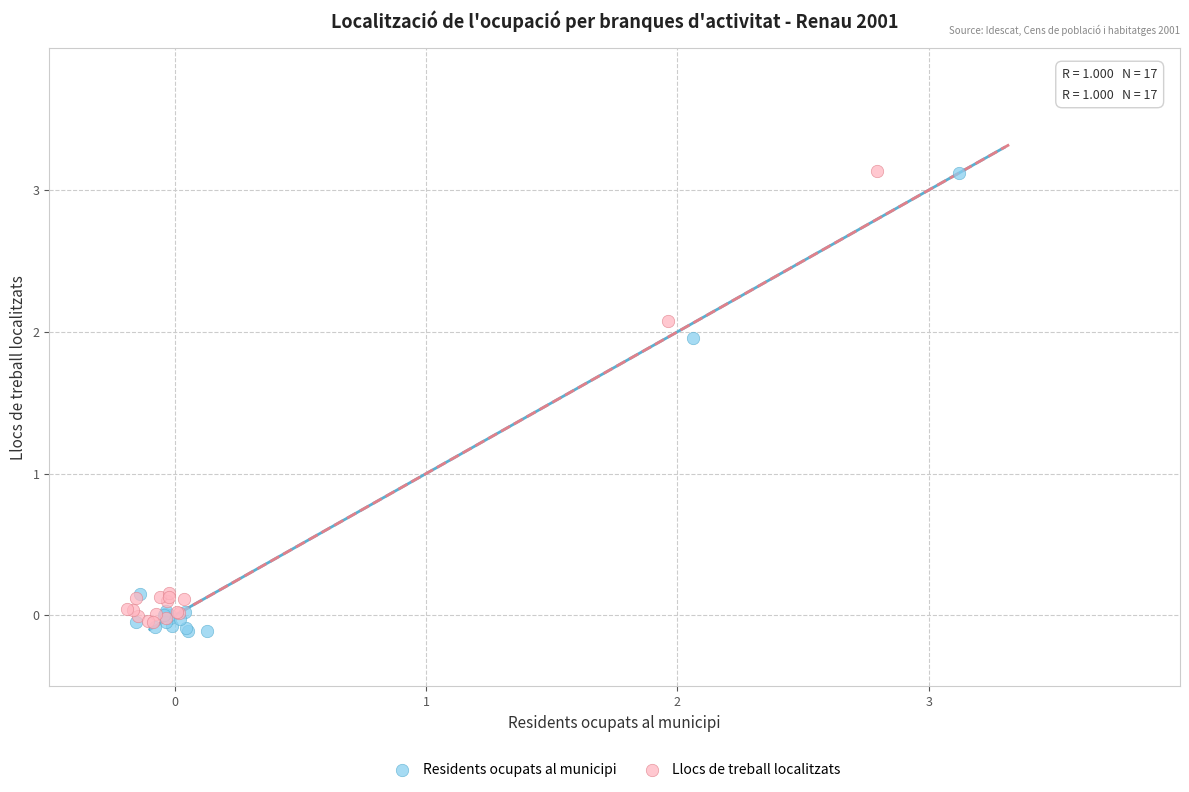

Which series has the largest Y range (max minus min)?

Residents ocupats al municipi